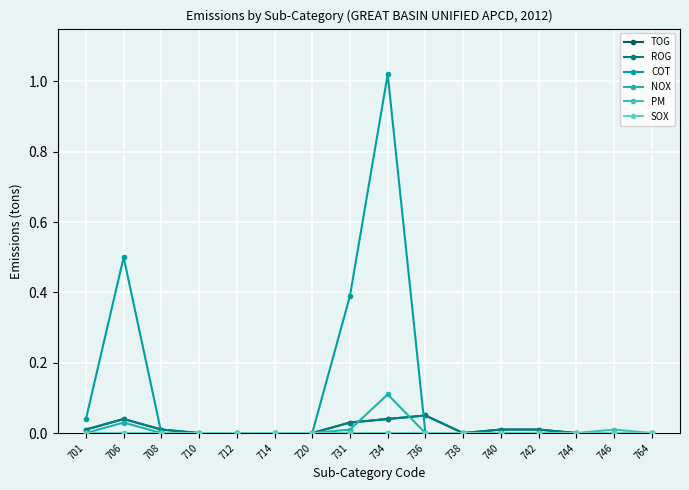

Is this an area chart (filled region under the line)?

No